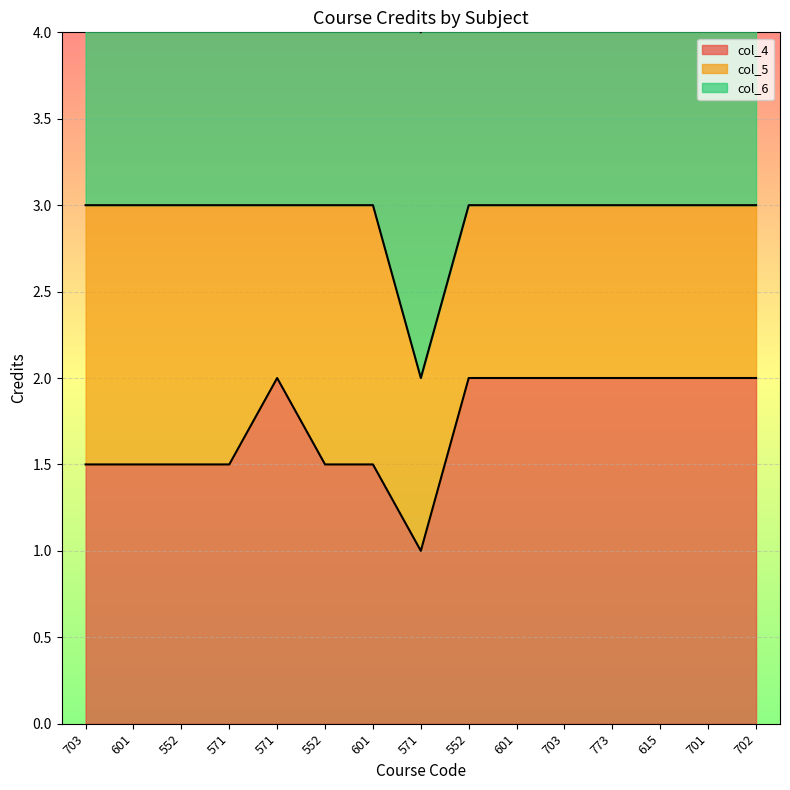

Where is col_4 nearest to the value 1?

571